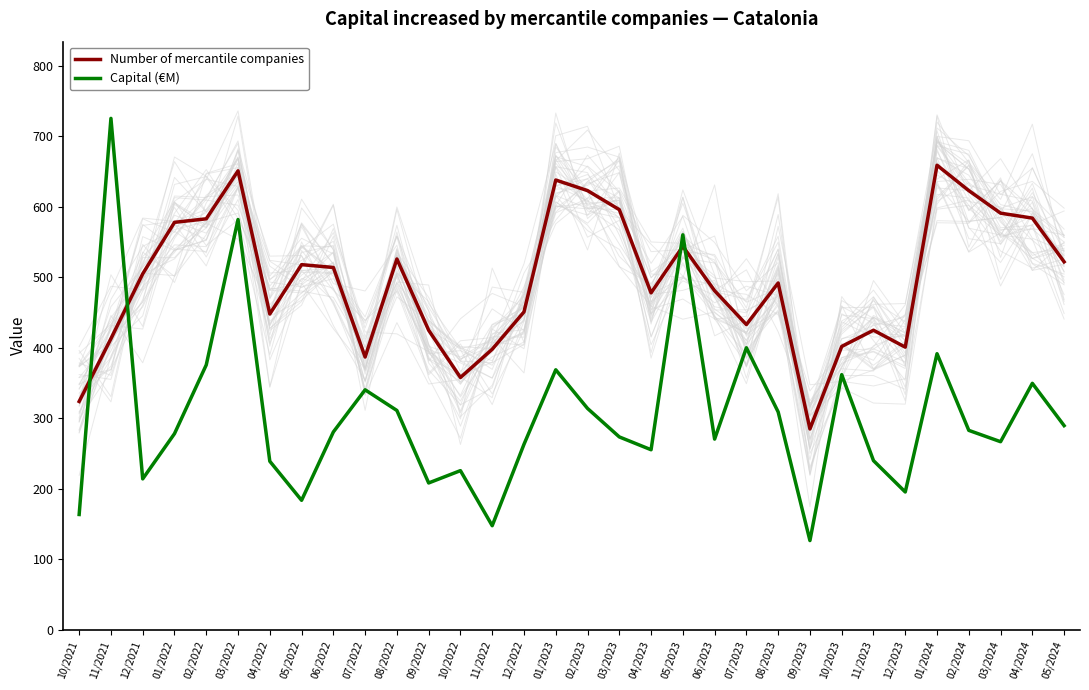

Reading right to left, extract all data points from this chart.

Number of mercantile companies: 522.0	584.0	591.0	623.0	659.0	401.0	425.0	402.0	285.0	492.0	433.0	481.0	544.0	478.0	596.0	623.0	638.0	451.0	398.0	358.0	425.0	526.0	387.0	514.0	518.0	448.0	651.0	583.0	578.0	505.0	413.0	324.0
Capital (€M): 289.7	349.7	266.9	283.0	391.7	195.6	240.1	362.0	126.7	309.1	400.1	270.6	560.3	255.5	273.7	314.1	368.9	263.2	147.8	225.9	208.4	311.2	340.5	280.7	183.8	239.2	582.0	375.8	278.3	214.2	725.4	163.7